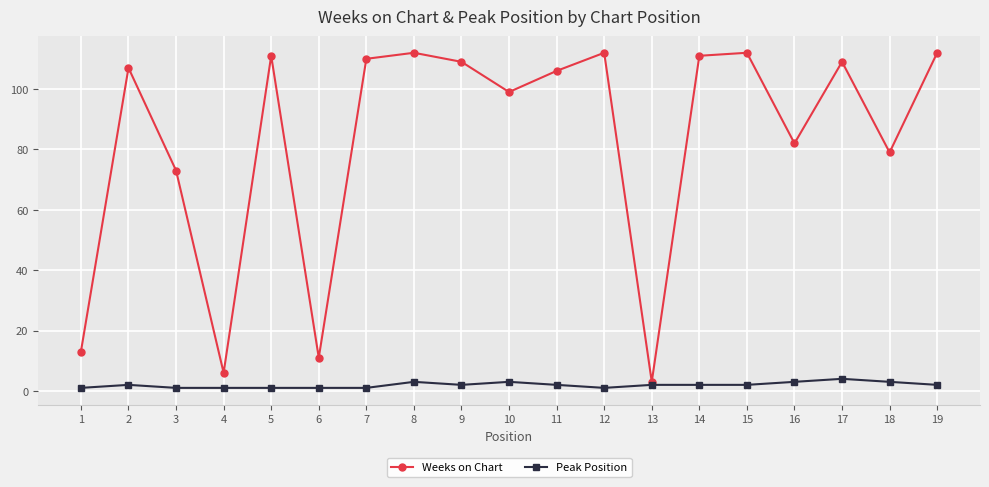

Where is the first local minimum for Weeks on Chart?

4